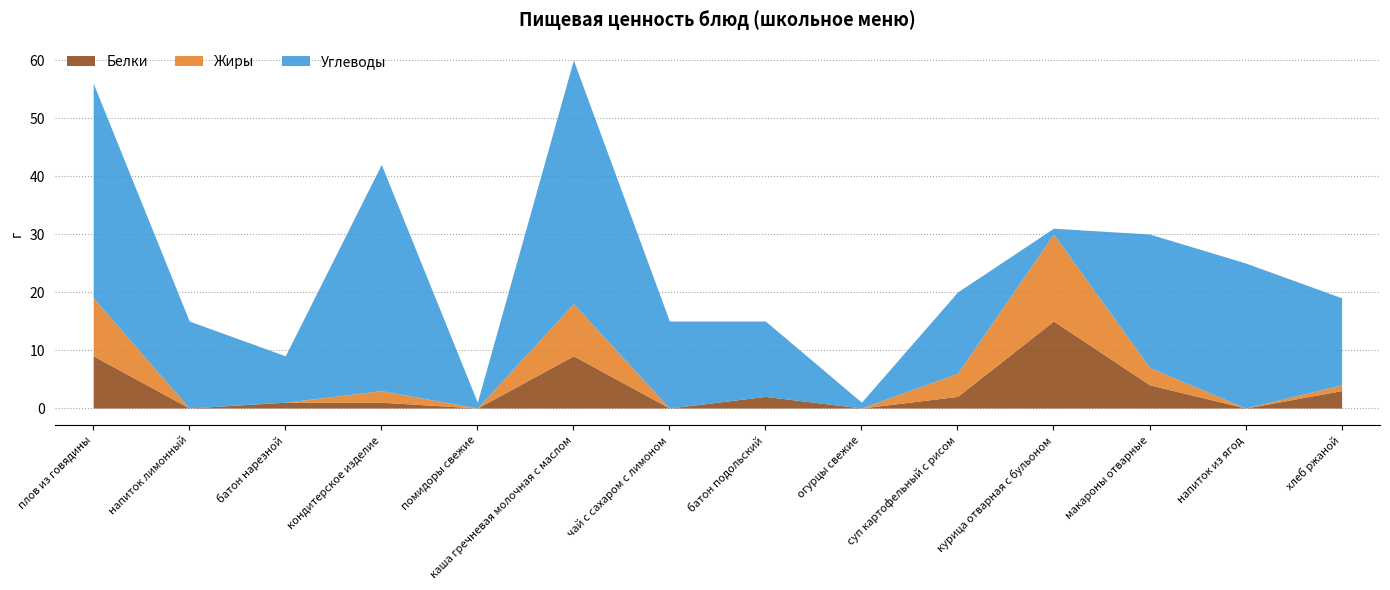

How many positive values does the Жиры series have?

7